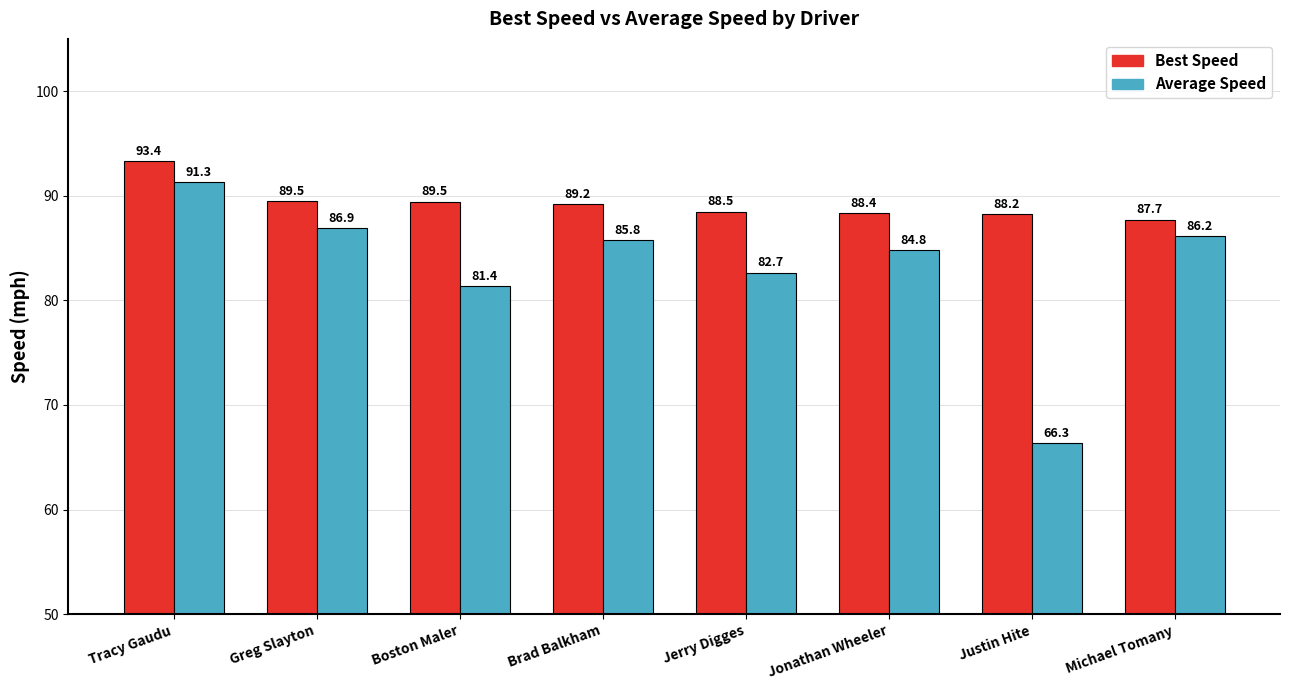

How many data points in Best Speed are above 89?

4